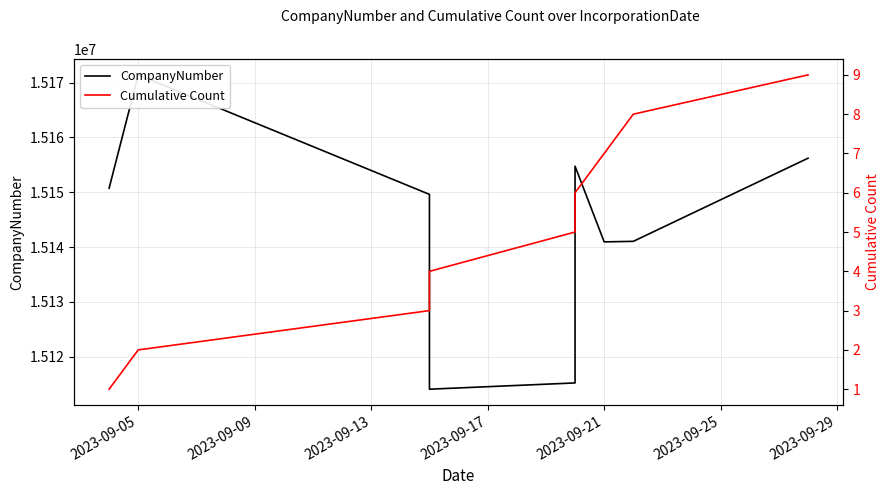

True or false: Cumulative Count has more than 1 points higher than both neighbors.

False